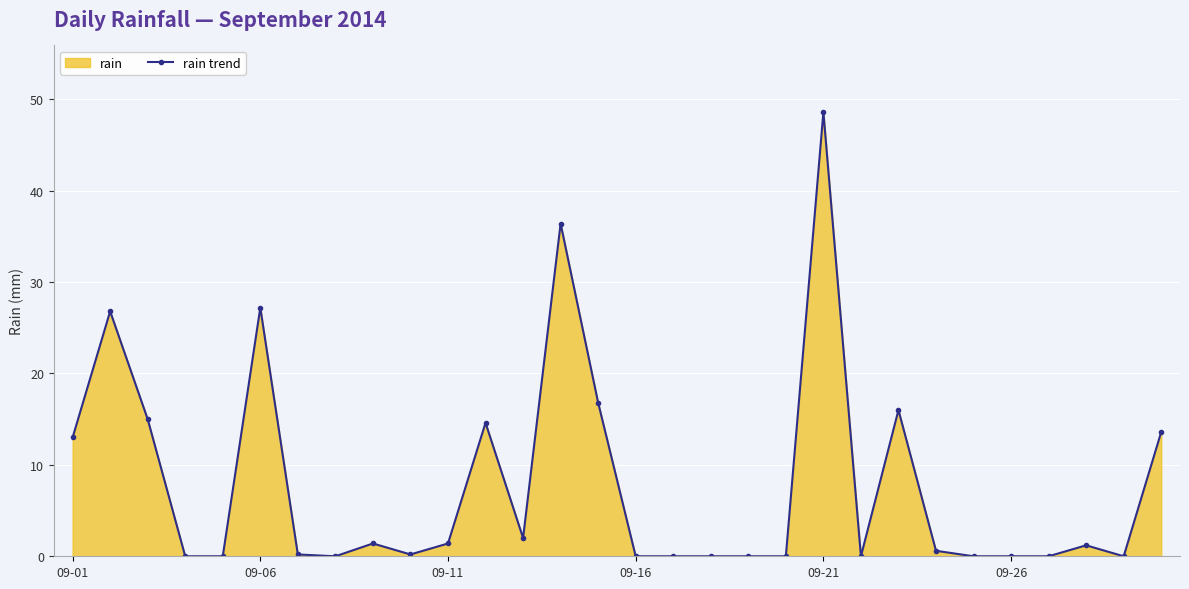

How many interior local valleys (lower than both neighbors) does the data have?

5